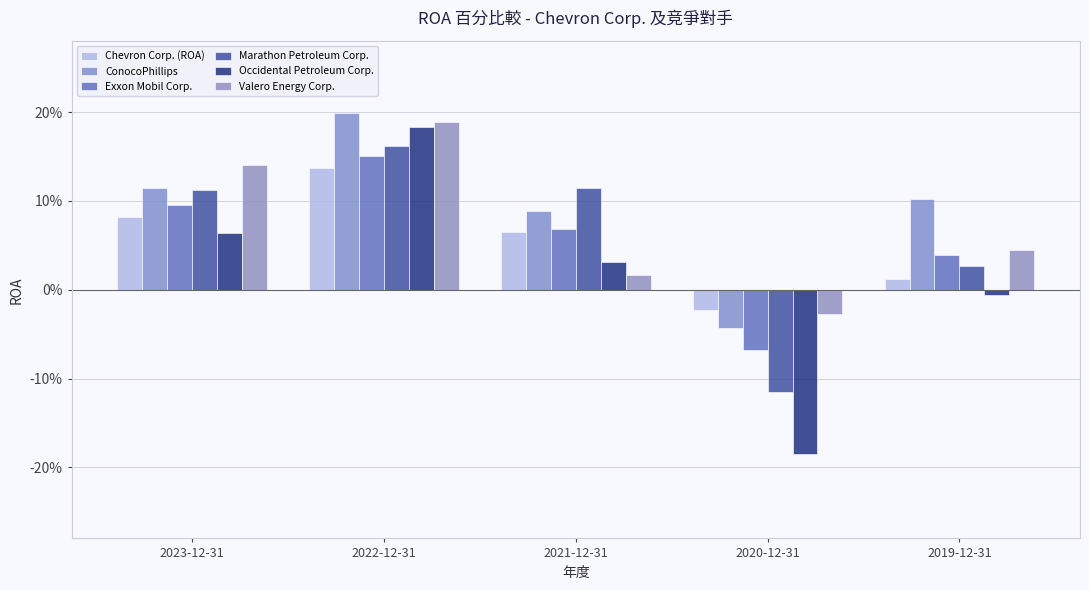

How many groups of bars are there?

5